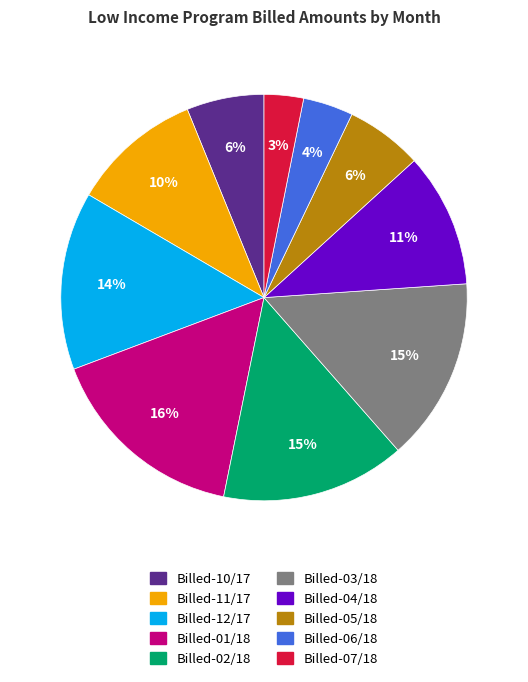

To the nearest percent, what is the average slice percentage?

10%